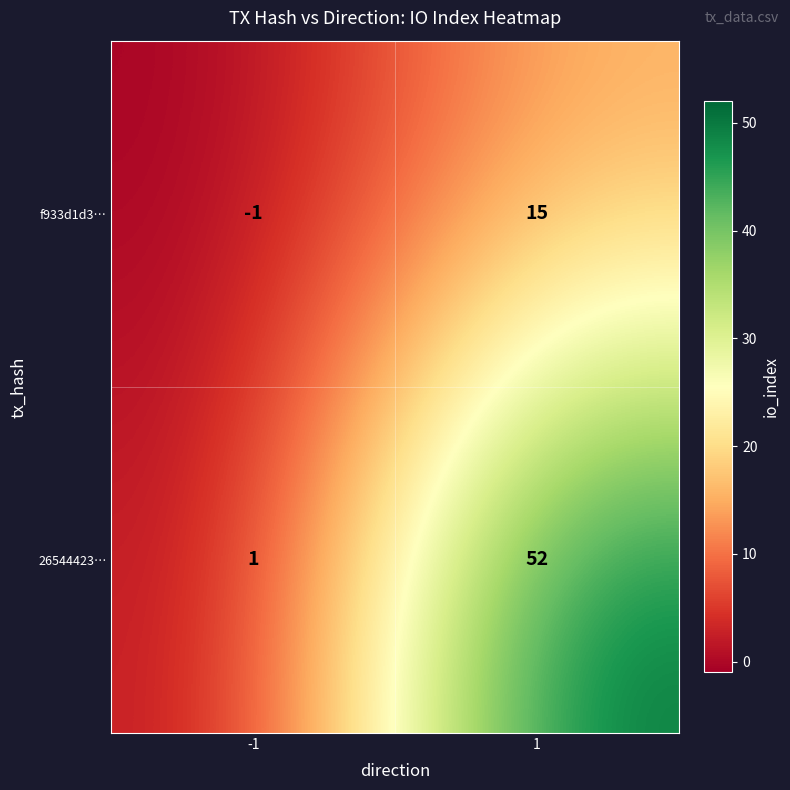

What is the total value across all series at 1?

67